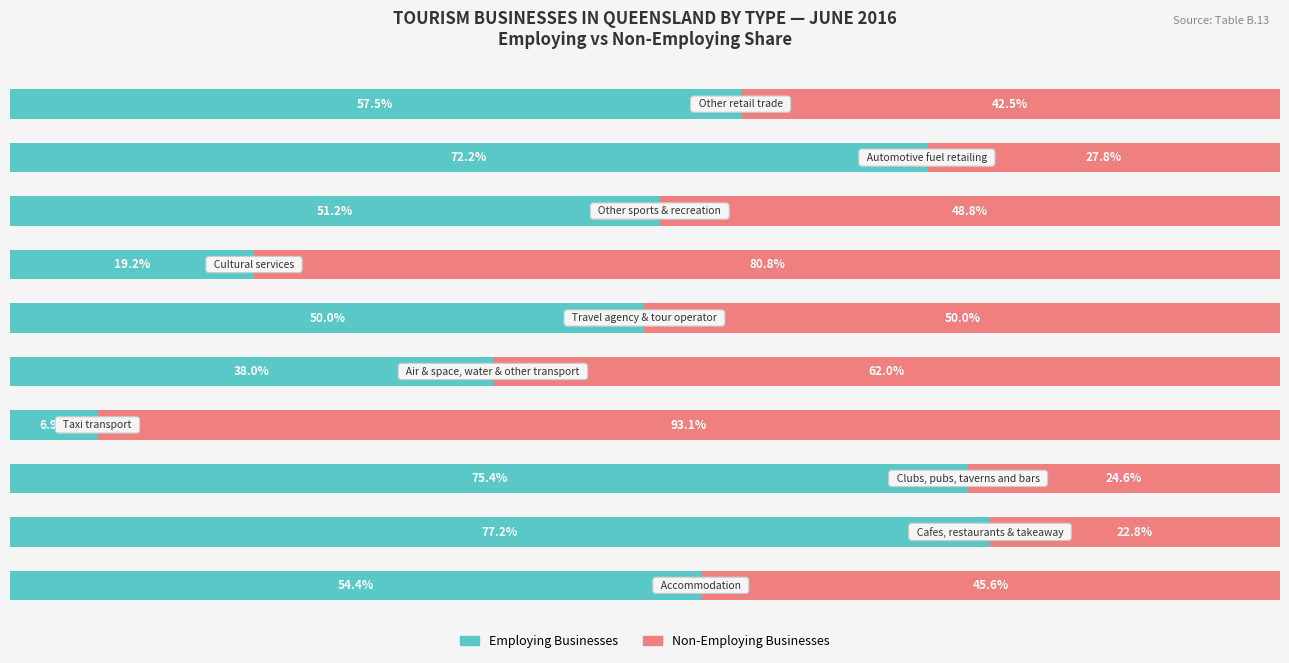

What are all the series names shown in the legend?

Employing Businesses, Non-Employing Businesses